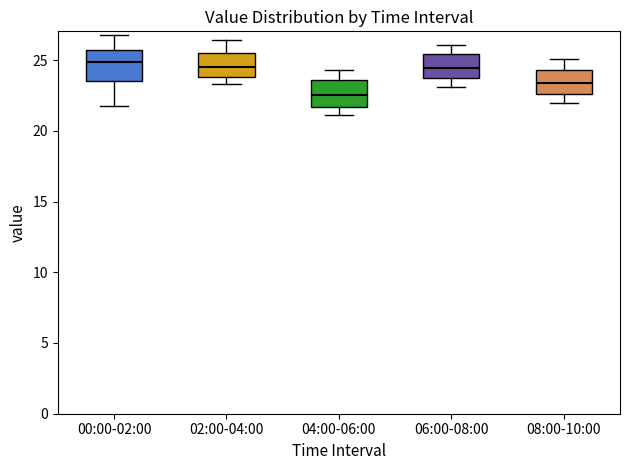

Reading left to right, transcribe this box plot: for each box, give where its median line is, the range the box spans, and where its two whiskers end, as read against the y-axis. The values are not printed on the chart, so give them approximately, as read against the axis.

00:00-02:00: median 25.0, box 23.5 to 25.5, whiskers 22.0 to 27.0
02:00-04:00: median 24.5, box 24.0 to 25.5, whiskers 23.5 to 26.5
04:00-06:00: median 22.5, box 21.5 to 23.5, whiskers 21.0 to 24.5
06:00-08:00: median 24.5, box 23.5 to 25.5, whiskers 23.0 to 26.0
08:00-10:00: median 23.5, box 22.5 to 24.5, whiskers 22.0 to 25.0